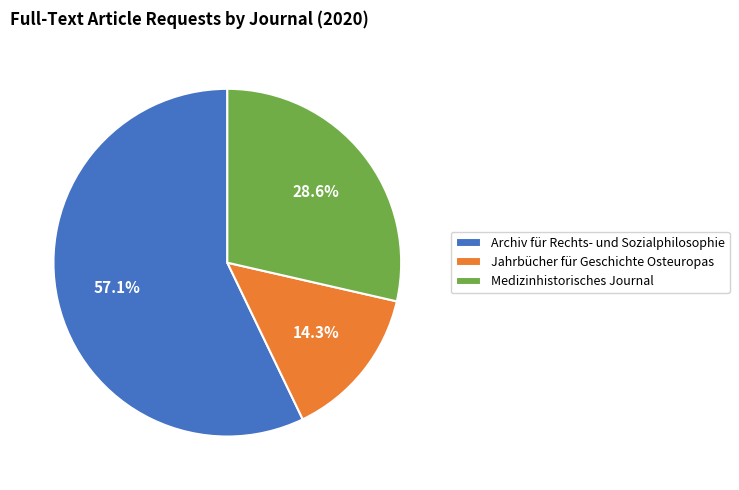

What percentage is the Jahrbücher für Geschichte Osteuropas slice, to the nearest percent?

14%